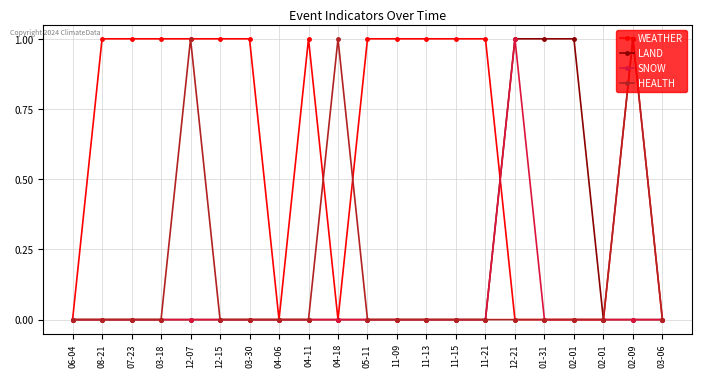

Is this an area chart (filled region under the line)?

No